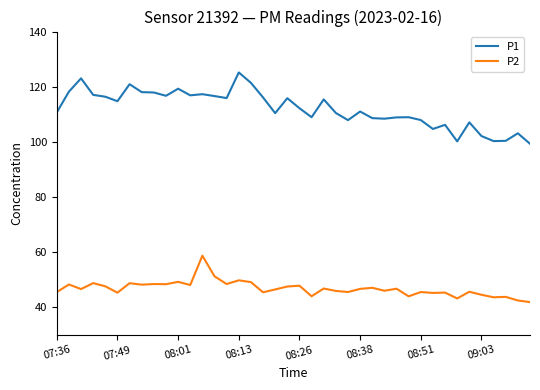

What is the difference between the maximum and minimum values in the P1 series?

25.9